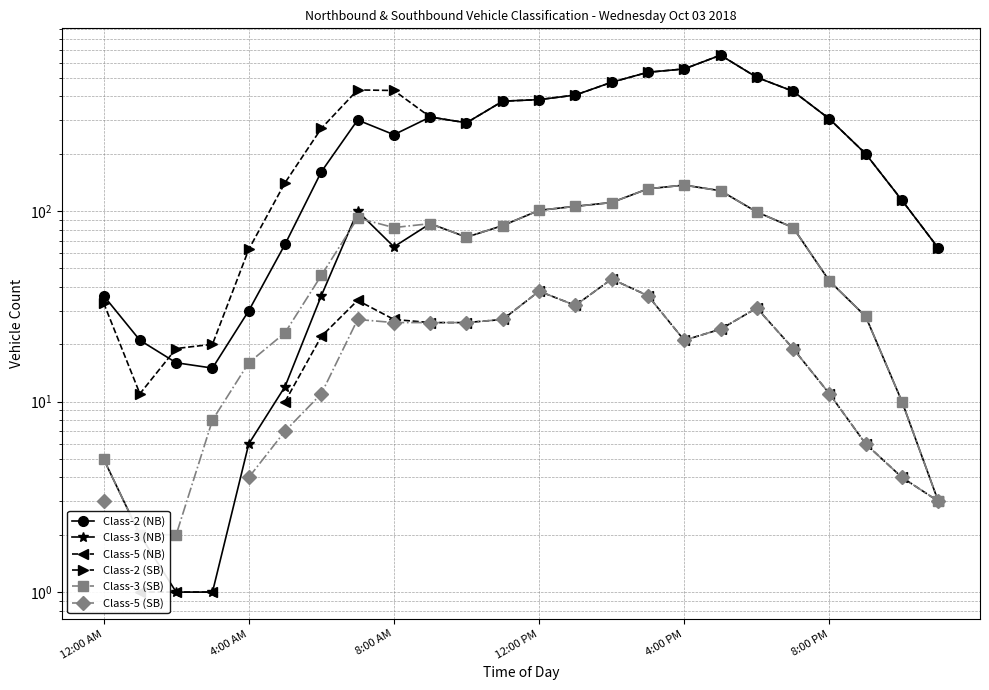

What is the difference between the highest and lowest values at 4:00 PM?

537.0